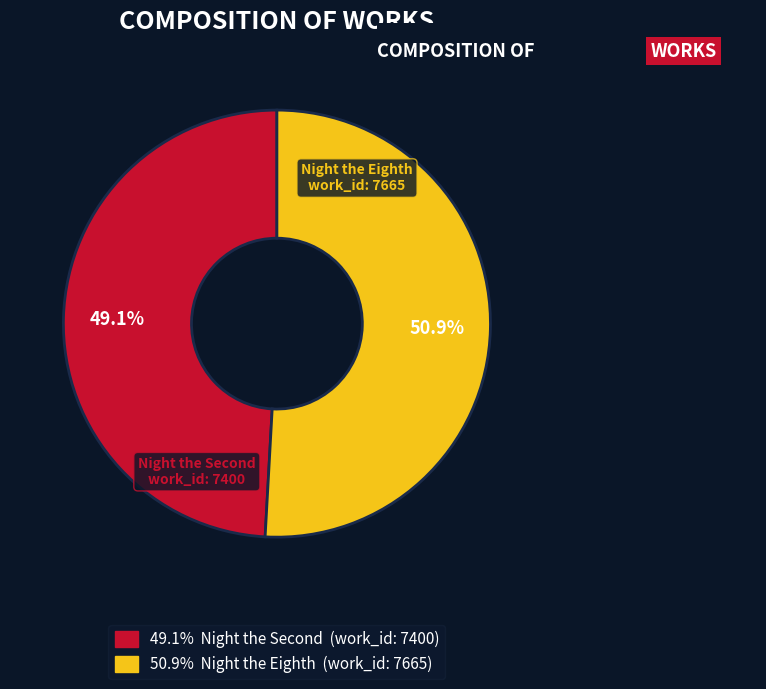

How many slices are in this pie chart?

2